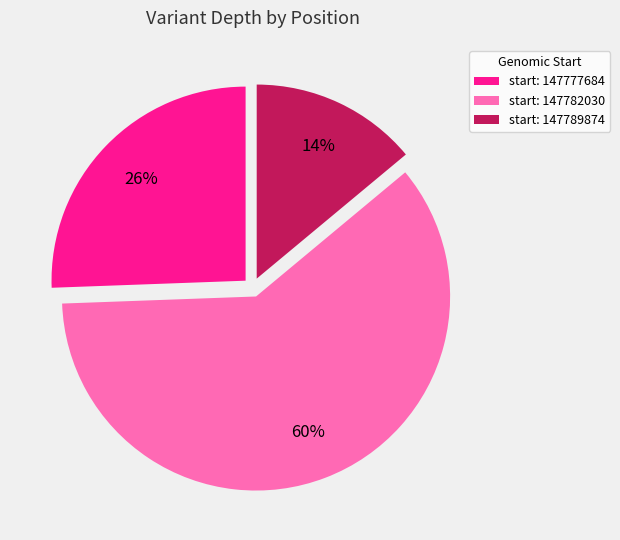

How many segments does this pie chart have?

3